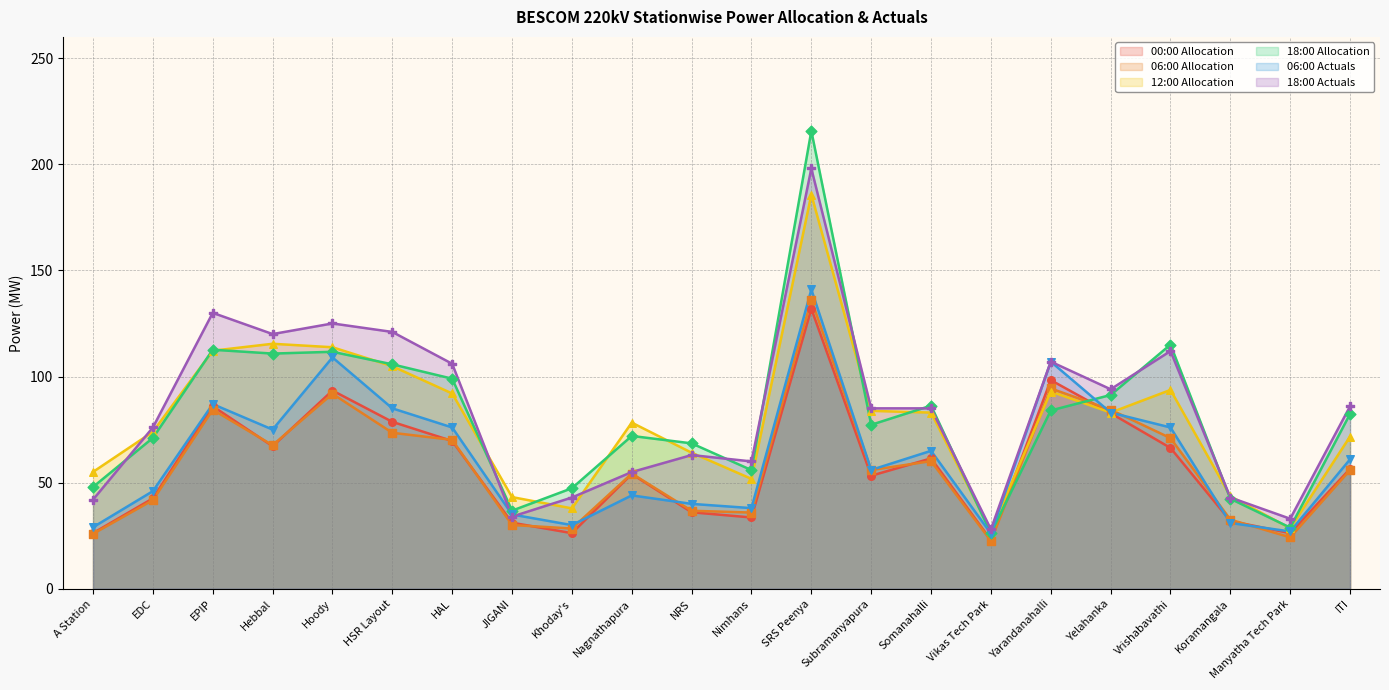

What is the total value across all series at Hoody?

644.7